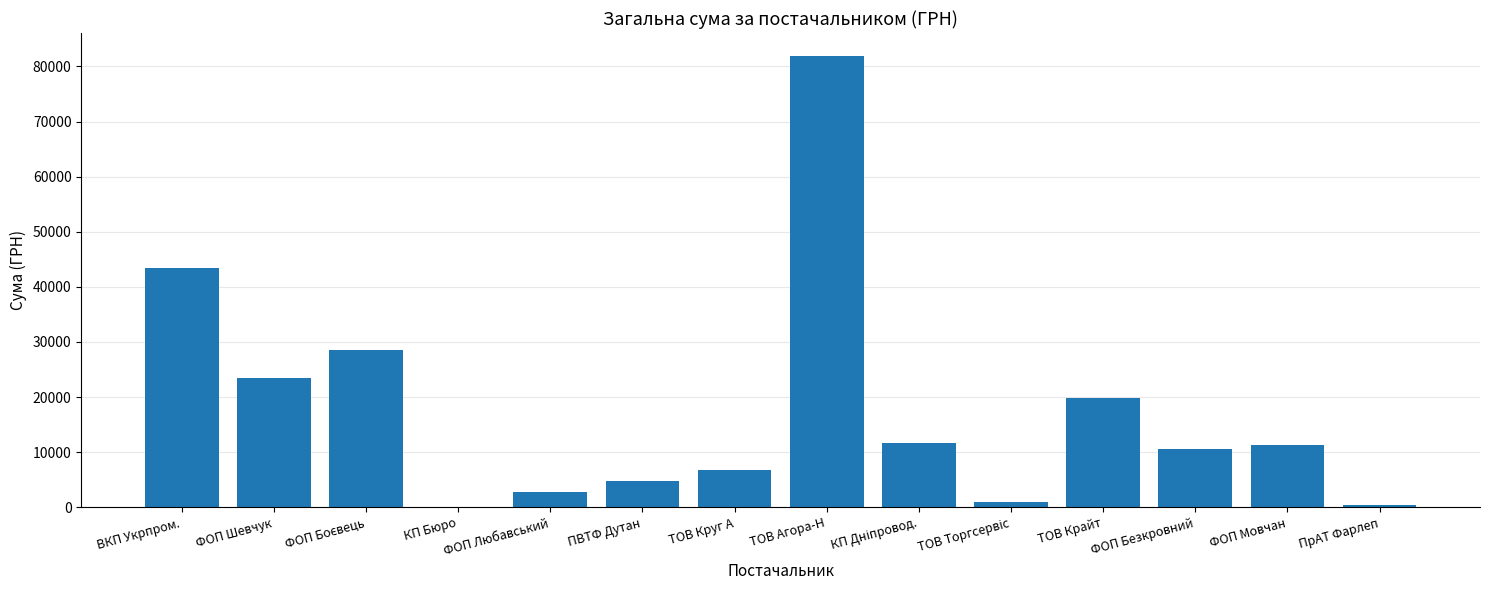

Between ФОП Мовчан and ТОВ Крайт, which is larger?

ТОВ Крайт